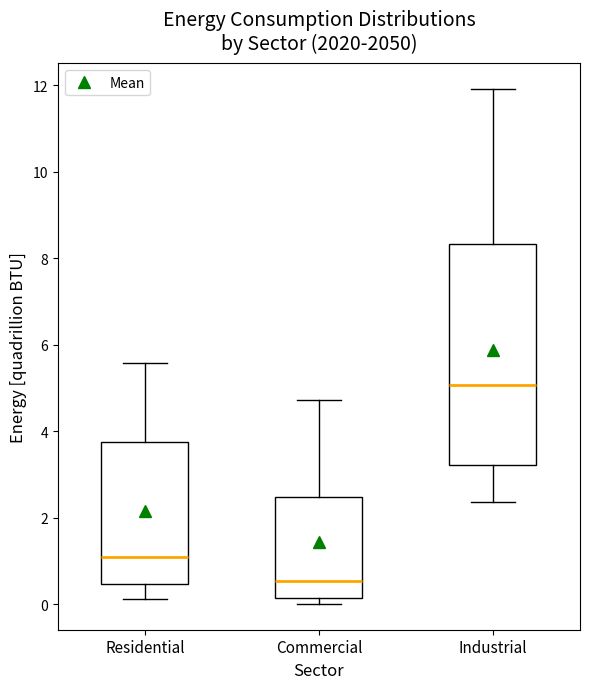

Reading left to right, transcribe this box plot: for each box, give where its median line is, the range the box spans, and where its two whiskers end, as read against the y-axis. The values are not printed on the chart, so give them approximately, as read against the axis.

Residential: median 1.2, box 0.4 to 3.8, whiskers 0.2 to 5.6
Commercial: median 0.6, box 0.2 to 2.4, whiskers 0.0 to 4.8
Industrial: median 5.0, box 3.2 to 8.4, whiskers 2.4 to 12.0